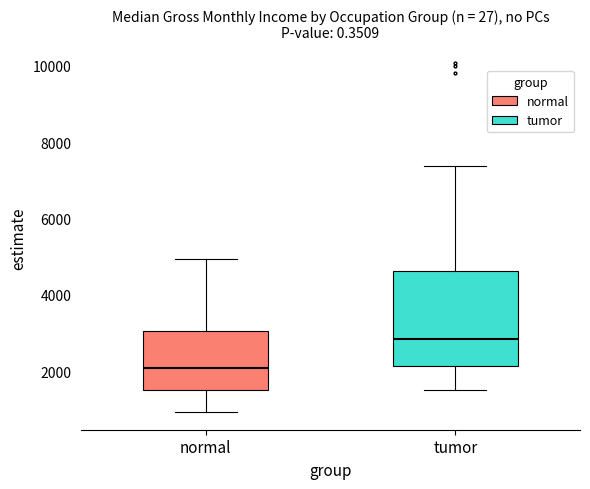

Where is the upper edge of the box for normal on the y-axis? The values are not printed on the chart, so give them approximately, as read against the axis.

3000